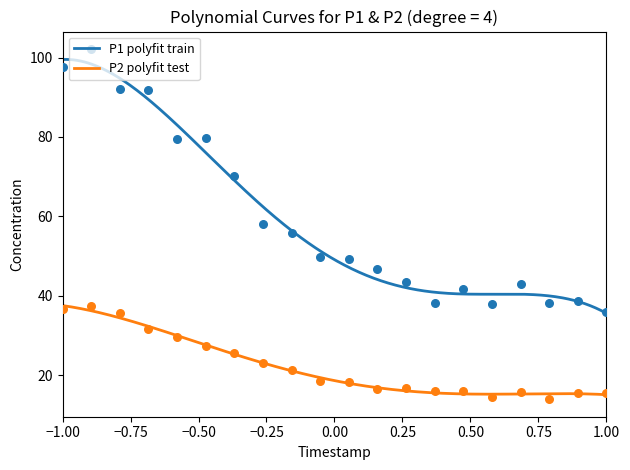

Is the value of P1 at 00:24 greater than the value of P2 at 00:24?

Yes